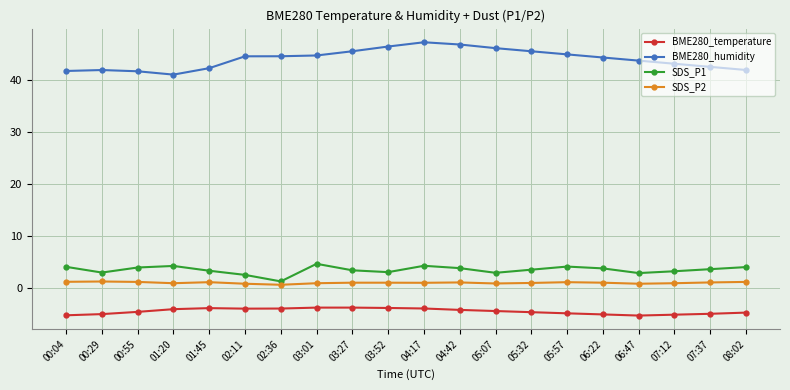

Is the value of BME280_temperature at 05:57 greater than the value of SDS_P1 at 03:27?

No